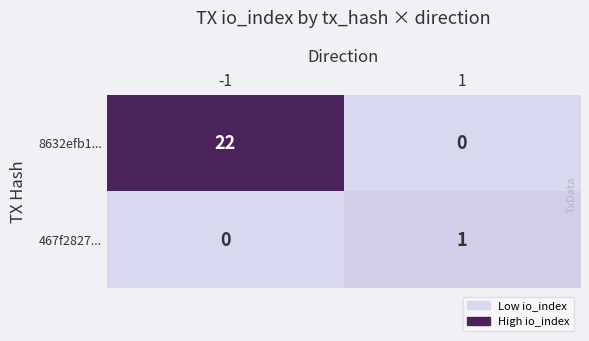

The value of 8632efb1... at 1 is -11. True or false?

False